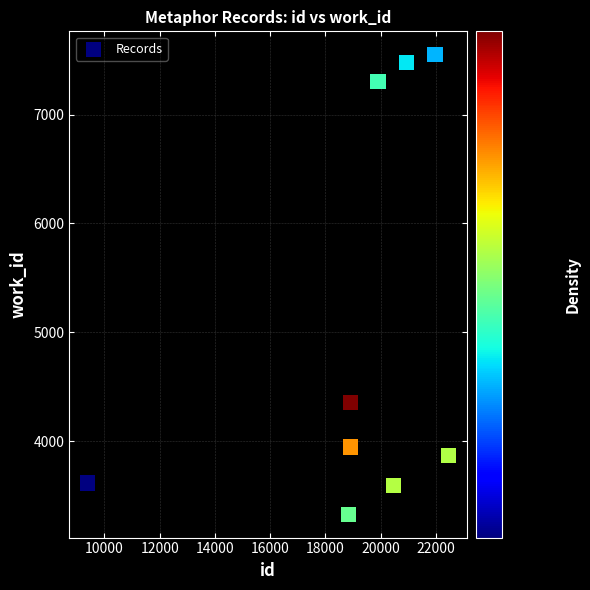

What Y value in the scatter plot is closest to 5439?

4353